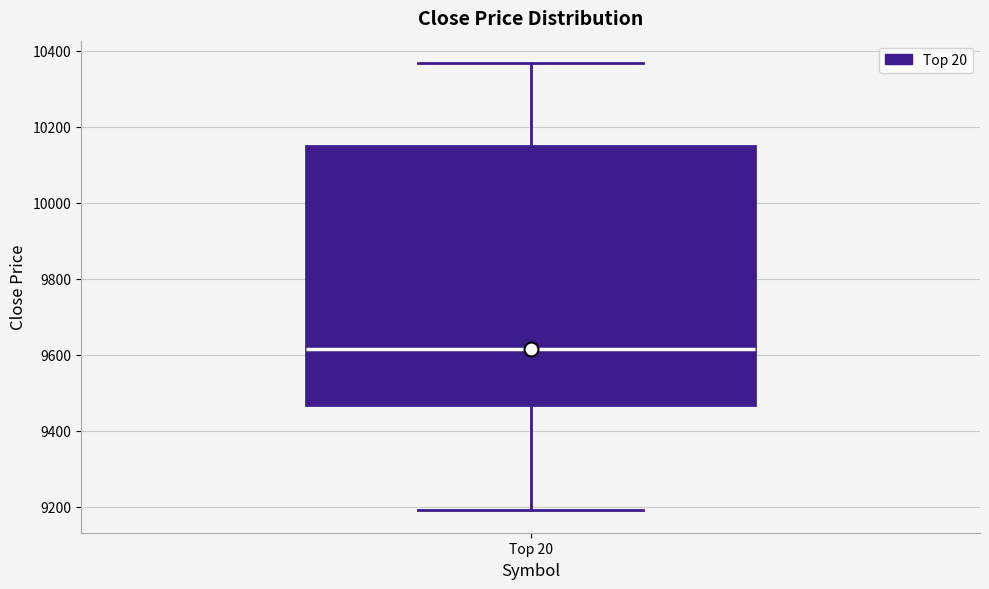

Transcribe this box plot: give where the median line is, the range the box spans, and where the two whiskers end, as read against the y-axis. The values are not printed on the chart, so give them approximately, as read against the axis.

median 9620, box 9460 to 10140, whiskers 9200 to 10360